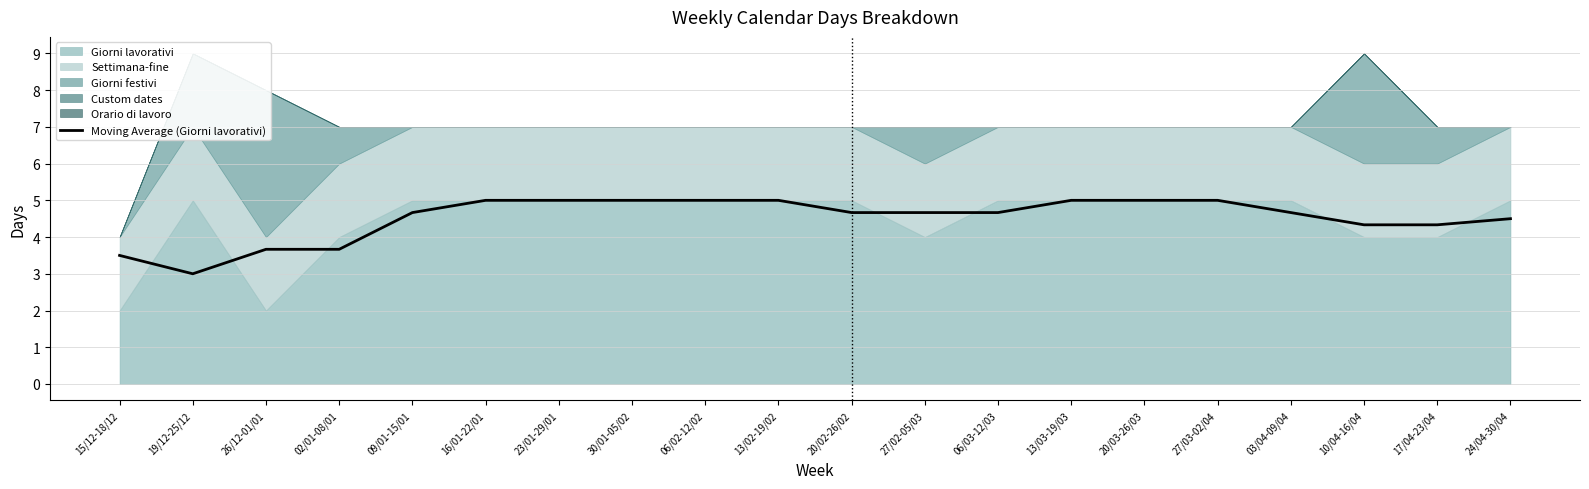

How many lines are shown in the chart?

1